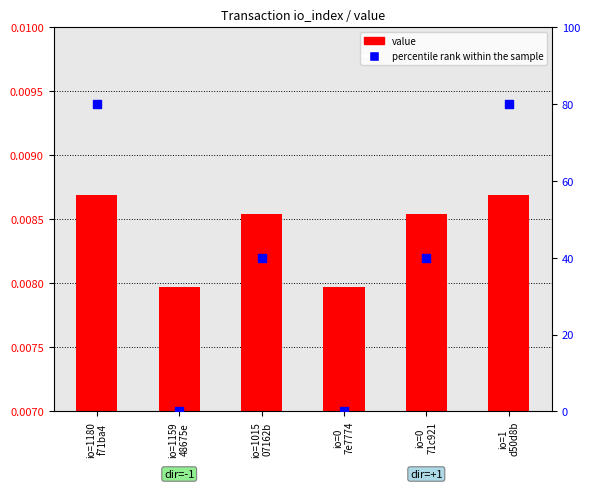

What are all the series names shown in the legend?

value, percentile rank within the sample